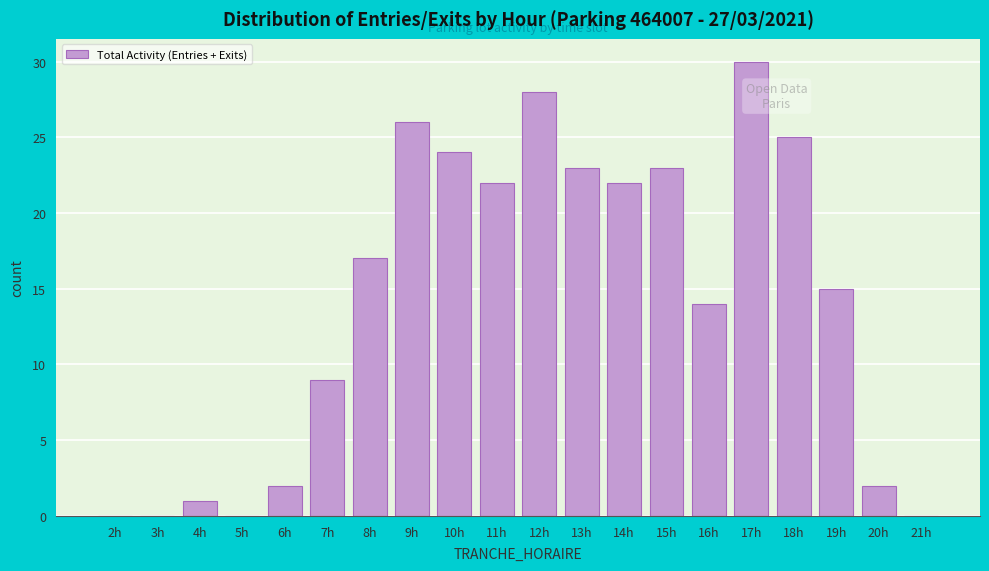

Reading left to right, transcribe all the data shown in this chart.

2h=0	3h=0	4h=1	5h=0	6h=2	7h=9	8h=17	9h=26	10h=24	11h=22	12h=28	13h=23	14h=22	15h=23	16h=14	17h=30	18h=25	19h=15	20h=2	21h=0